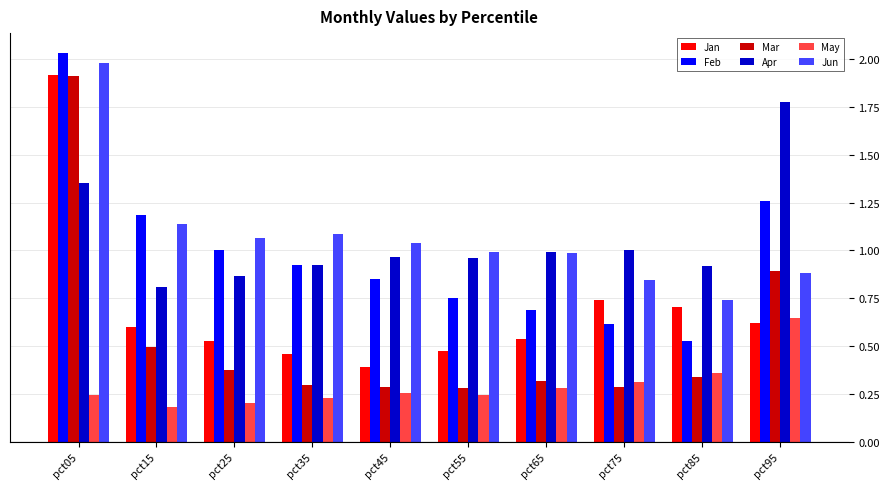

What is the difference between the Apr values at pct85 and pct65?

0.1